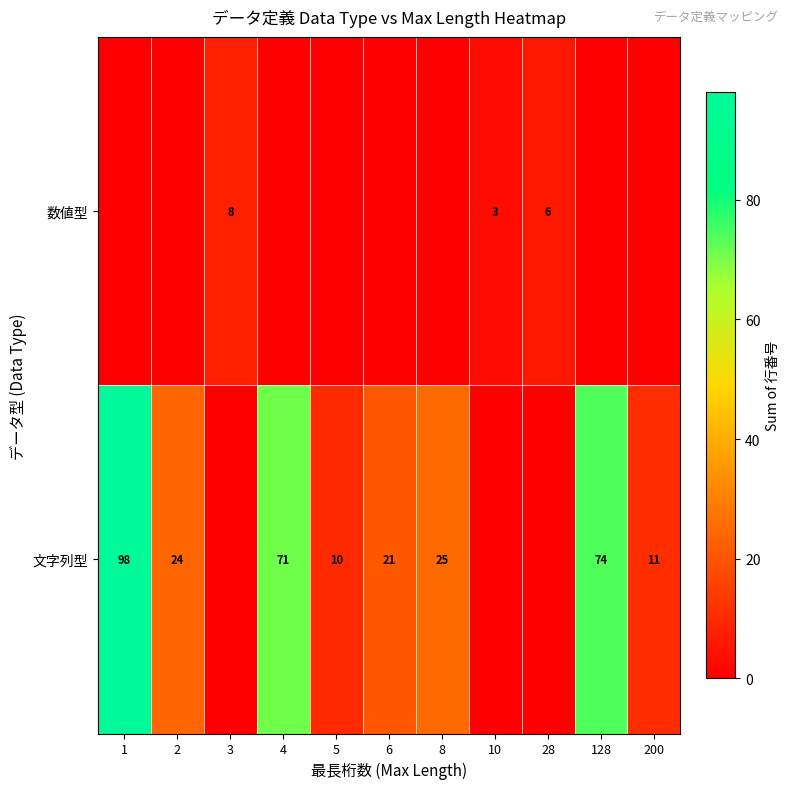

What is the sum of the 文字列型 values at 200 and 128?

85